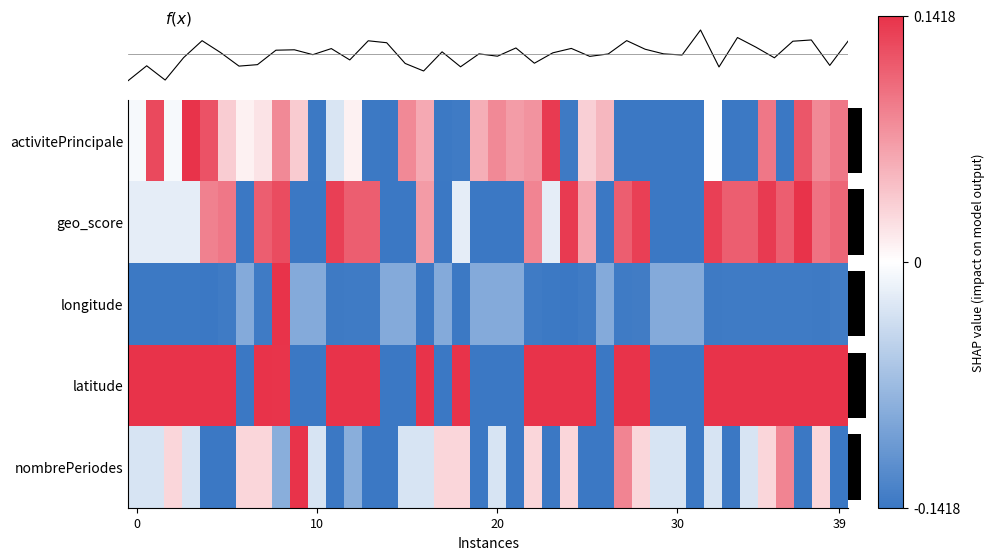

How many values in the activitePrincipale series are below 0?

17